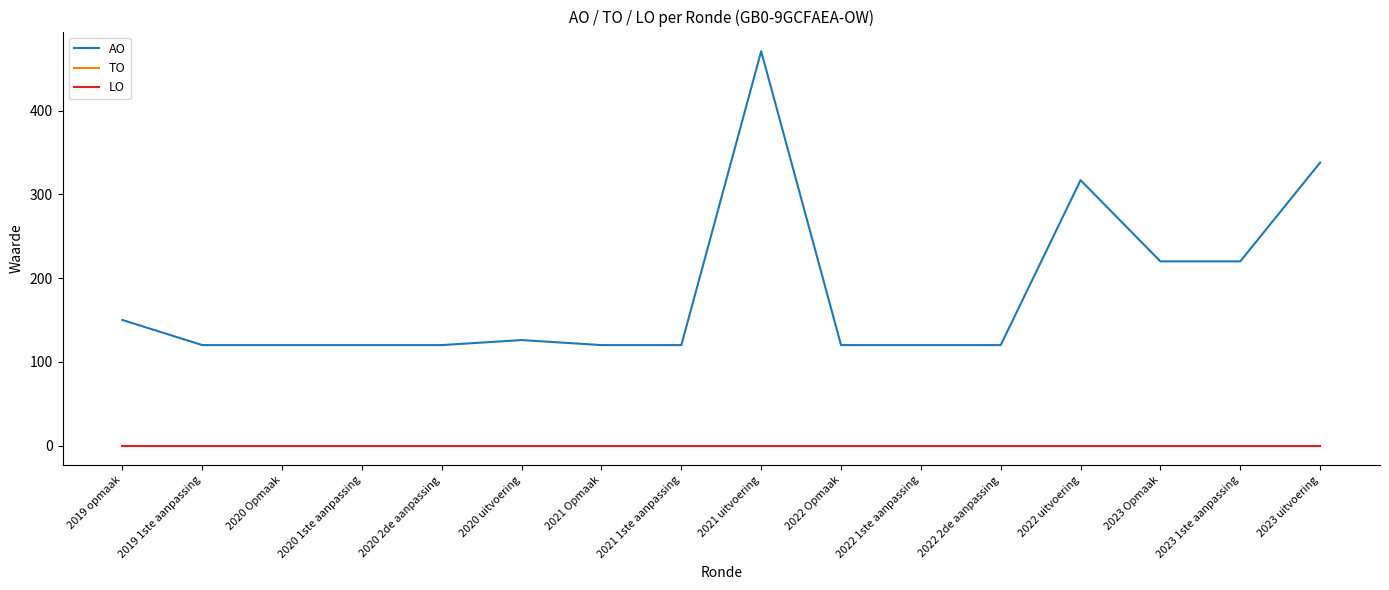

What position from the right is 2019 1ste aanpassing?

15